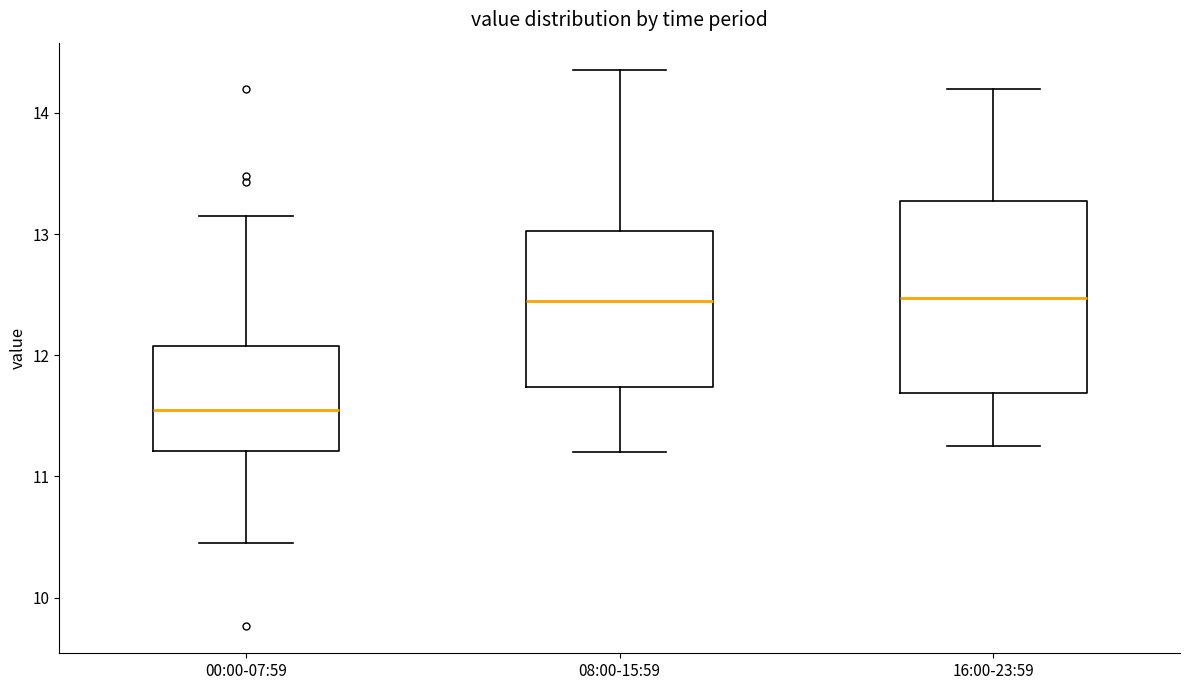

Reading left to right, read every box against the y-axis: the position of its median line, the range the box covers, and the ends of its whiskers. The values are not printed on the chart, so give them approximately, as read against the axis.

00:00-07:59: median 11.6, box 11.2 to 12.1, whiskers 10.5 to 13.2
08:00-15:59: median 12.5, box 11.7 to 13.0, whiskers 11.2 to 14.4
16:00-23:59: median 12.5, box 11.7 to 13.3, whiskers 11.3 to 14.2